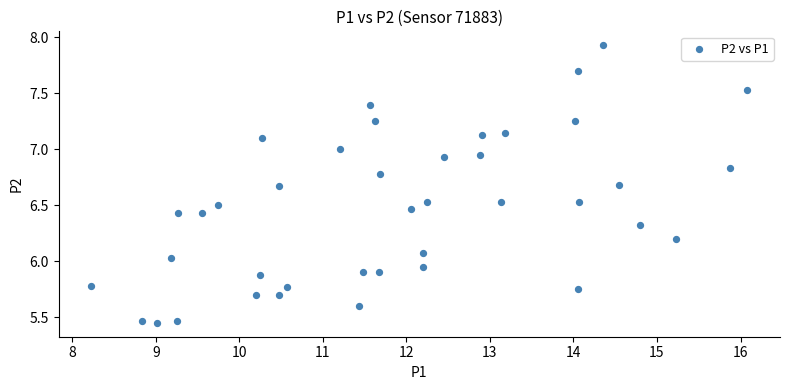

What is the range of Y values (max minus min)?

2.5